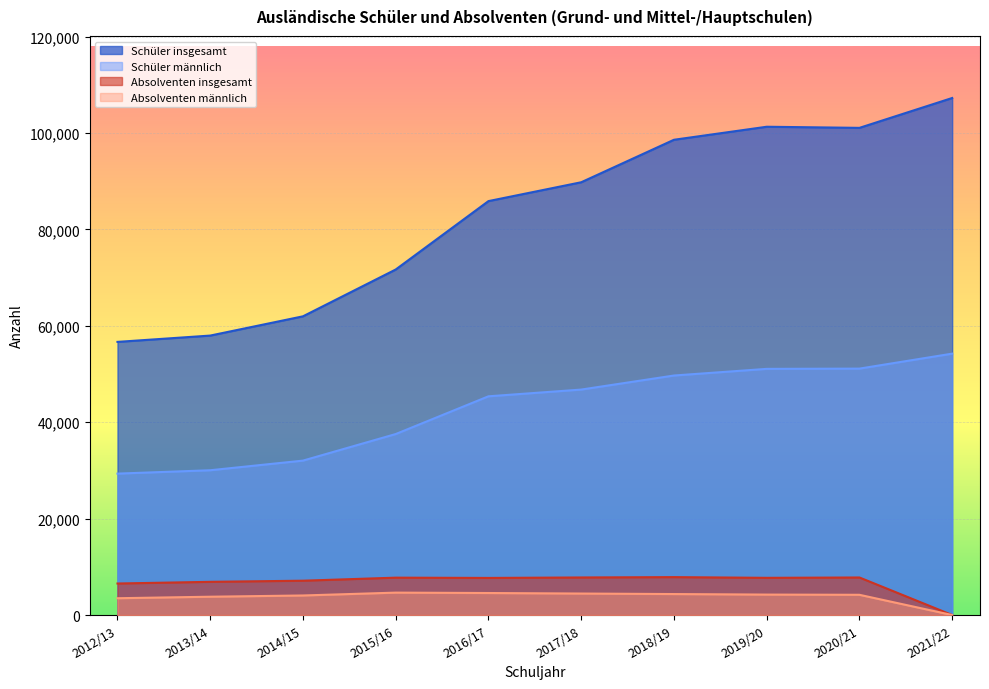

True or false: Absolventen insgesamt and Schüler männlich intersect in this chart.

False